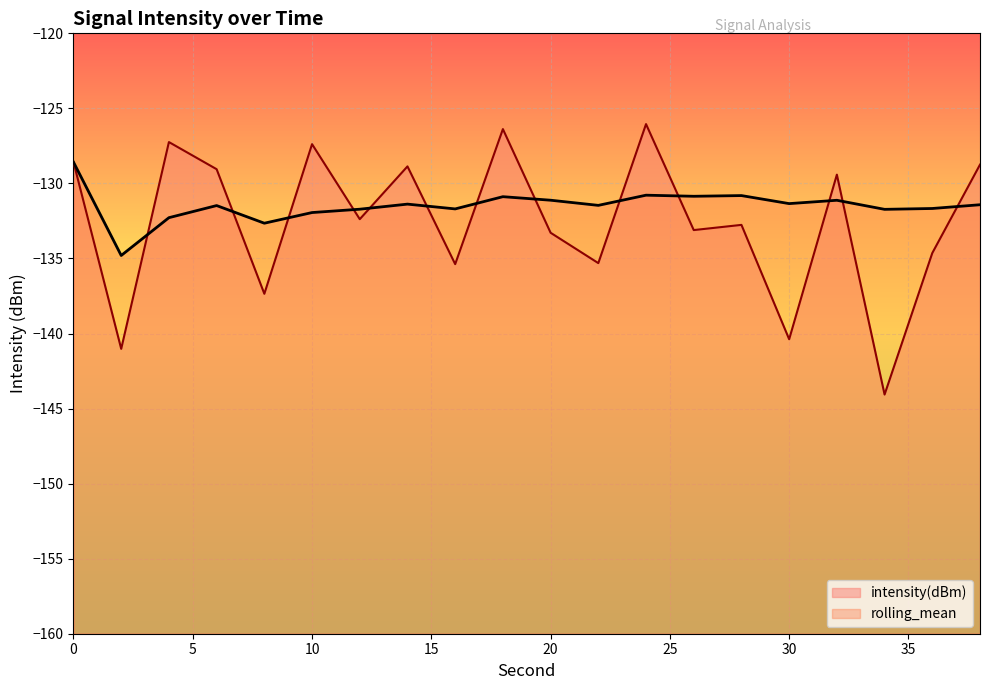

List the series in order of their overall mean, highest first.

rolling_mean, intensity(dBm)